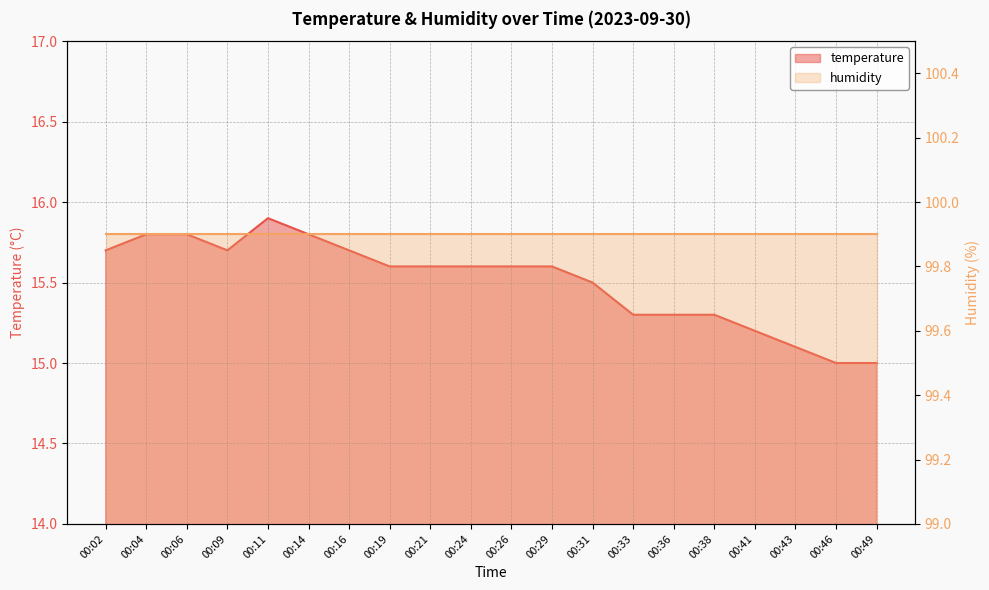

What is the difference between the maximum and minimum values?

0.9